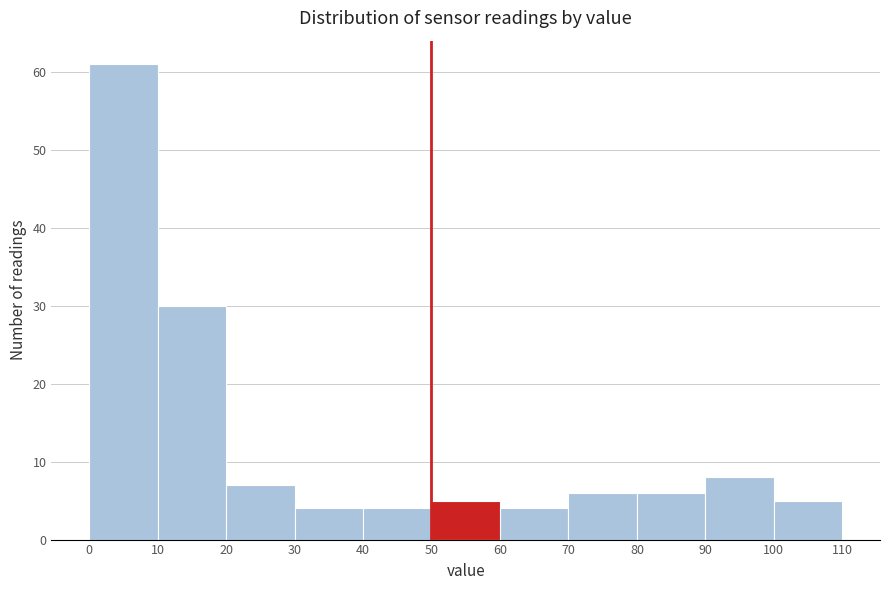

Reading left to right, transcribe this chart: for each bar, give the range it covers on the x-axis and its height. The values are not printed on the chart, so give them approximately, as read against the axis.

0 to 10: 61
10 to 20: 30
20 to 30: 7
30 to 40: 4
40 to 50: 4
50 to 60: 5
60 to 70: 4
70 to 80: 6
80 to 90: 6
90 to 100: 8
100 to 110: 5